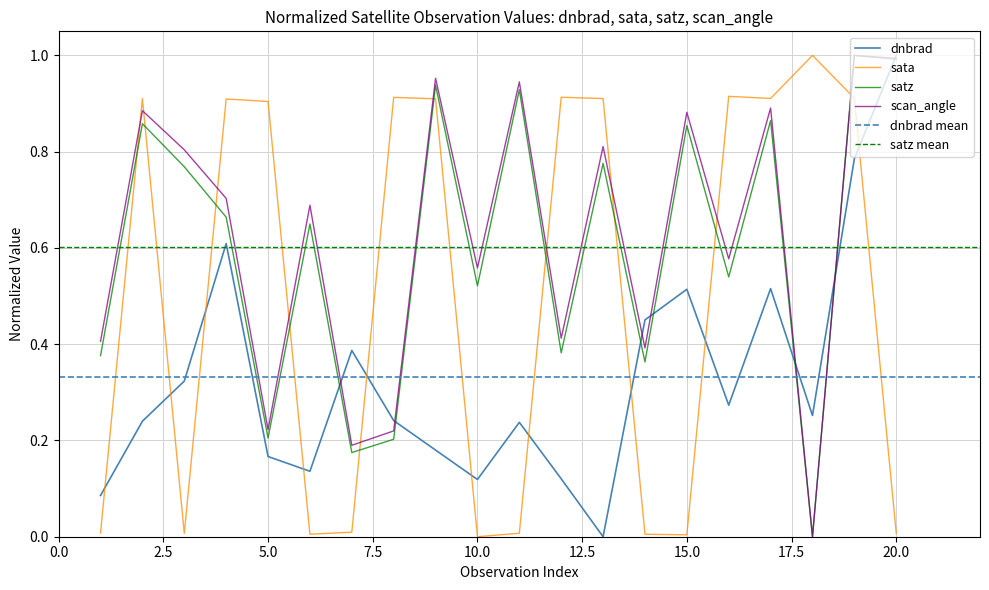

Which series has the widest spread of values?

dnbrad